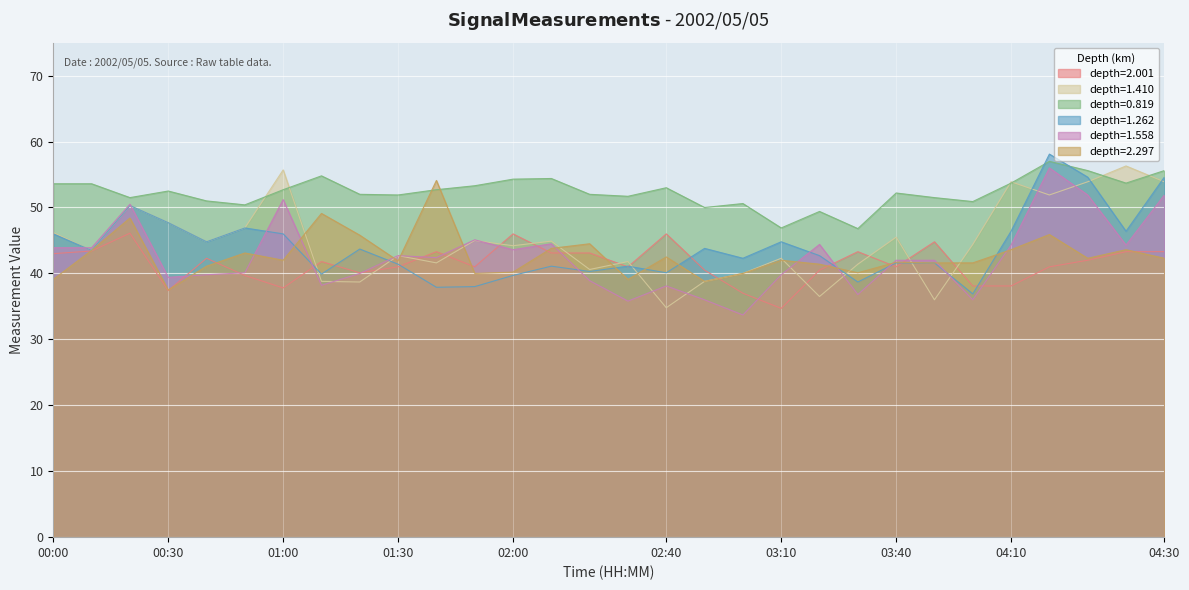

Reading right to left, transcribe all the data shown in this chart.

2.001: 43.3	43.3	42.0	41.0	38.1	38.1	44.8	41.0	43.3	40.5	34.7	37.0	40.5	46.0	41.0	43.1	43.1	46.0	41.0	43.3	41.0	40.1	41.8	37.8	39.7	42.3	37.4	46.1	43.4	43.0
1.410: 53.9	56.3	53.9	51.9	53.9	44.4	36.0	45.5	41.4	36.5	42.3	40.0	38.8	34.8	41.8	40.6	44.9	44.2	45.0	41.6	42.7	38.7	38.8	55.7	46.9	44.8	47.7	50.3	43.5	46.2
0.819: 55.6	53.7	55.6	57.0	53.7	50.9	51.5	52.2	46.8	49.4	46.9	50.6	50.0	53.0	51.7	52.0	54.4	54.3	53.3	52.7	51.9	52.0	54.8	52.7	50.4	51.0	52.5	51.5	53.6	53.6
1.262: 54.6	46.4	54.6	58.1	46.4	36.9	41.6	41.6	38.7	42.7	44.8	42.3	43.8	40.1	41.1	40.3	41.1	39.7	38.0	37.9	41.4	43.7	39.9	46.0	46.9	44.8	47.7	50.3	43.5	46.0
1.558: 51.9	44.3	51.9	56.0	44.3	36.0	42.0	42.0	36.8	44.4	39.8	33.7	36.0	38.1	35.8	38.9	44.5	43.6	45.1	42.4	42.7	40.0	38.2	51.2	40.1	39.8	39.4	50.5	43.9	43.9
2.297: 42.3	43.6	42.3	45.9	43.6	41.6	41.6	41.7	40.1	41.4	42.0	40.0	38.8	42.5	39.1	44.5	43.8	40.2	40.0	54.1	41.9	45.8	49.1	42.0	43.1	41.1	37.5	48.4	43.5	39.1